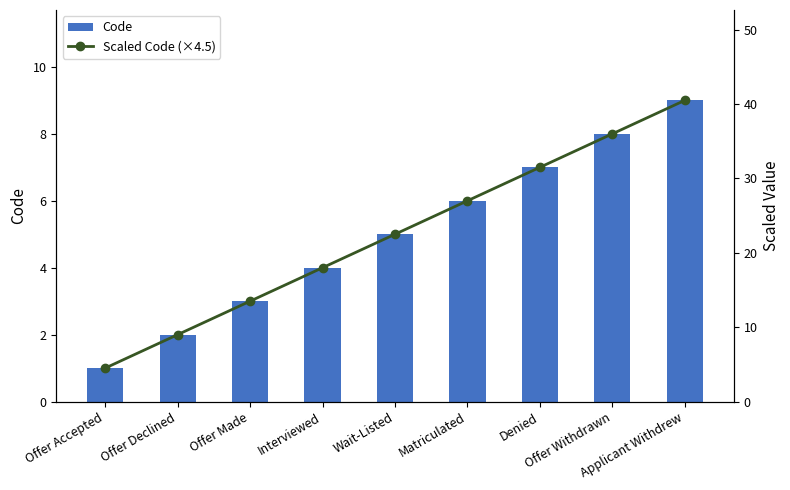

At which category is the sum across all series the highest?

Applicant Withdrew